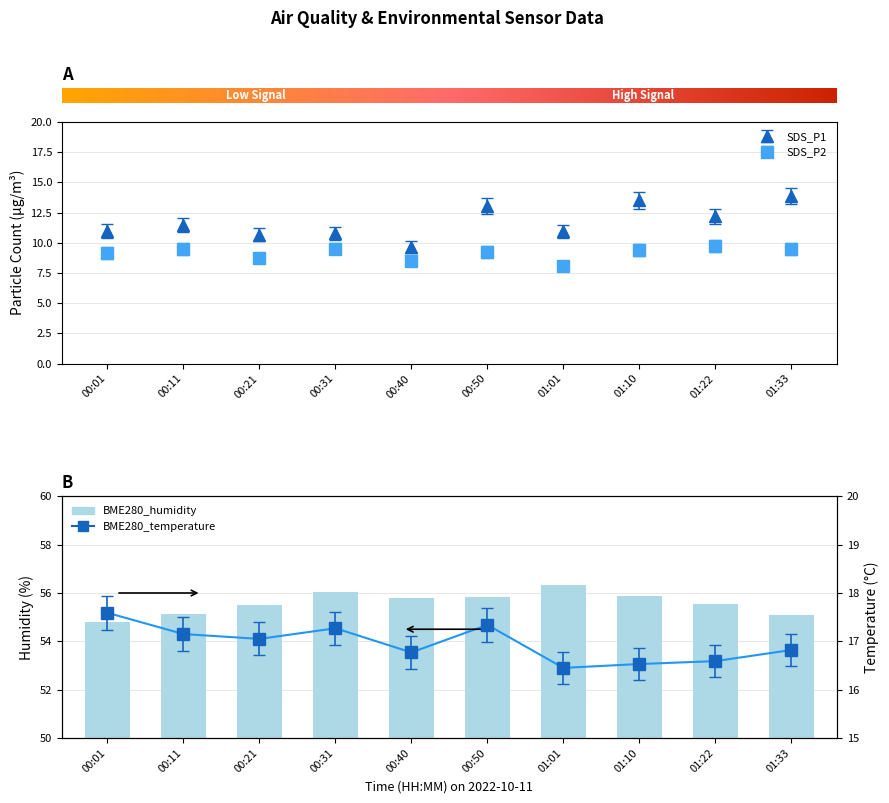

What is the ratio of the value at 01:33 to the value at 00:21?

1.0